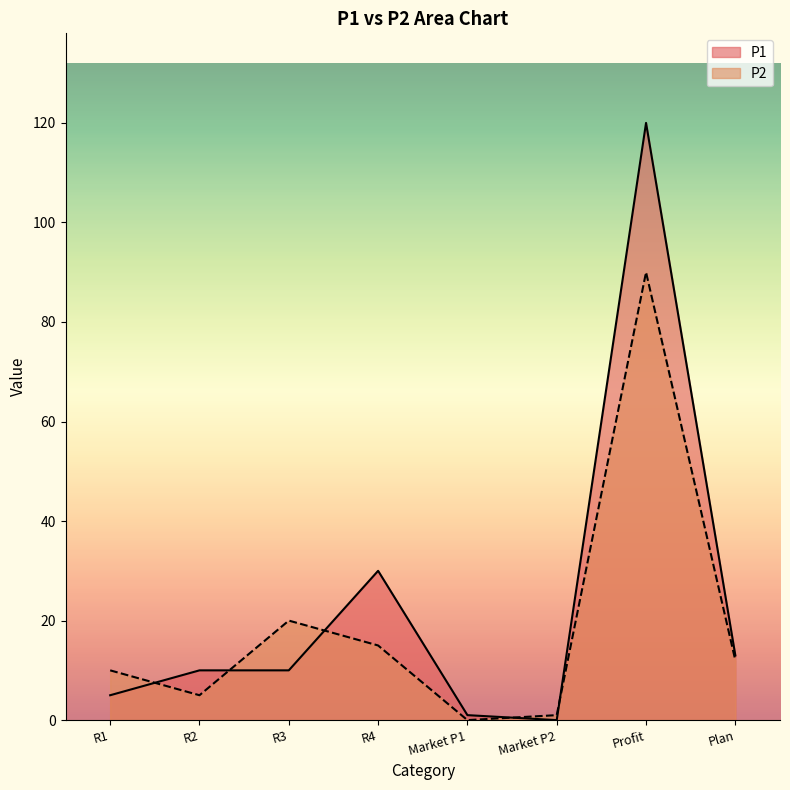

List the series in order of their overall mean, lowest first.

P2, P1